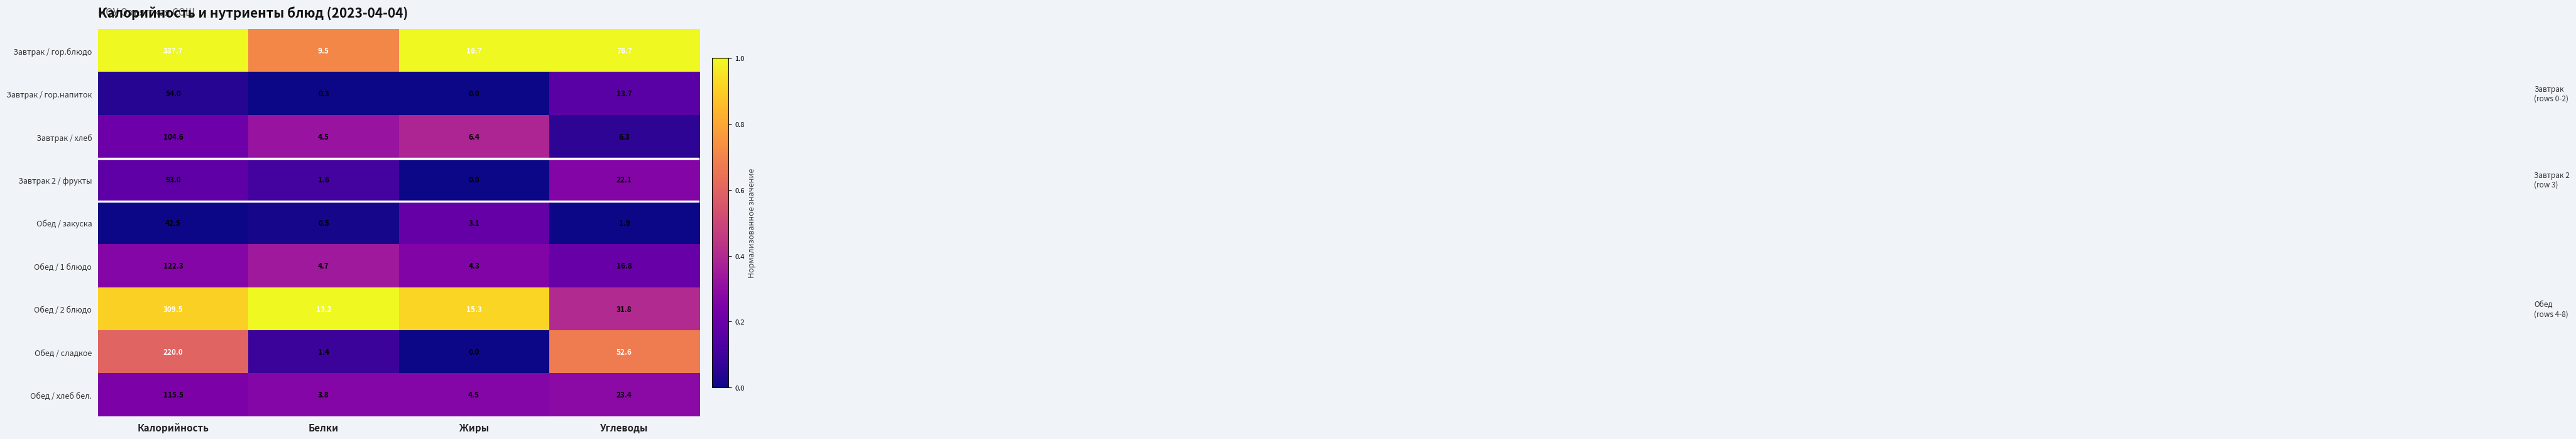

What is the total value across all series at Углеводы?

245.3